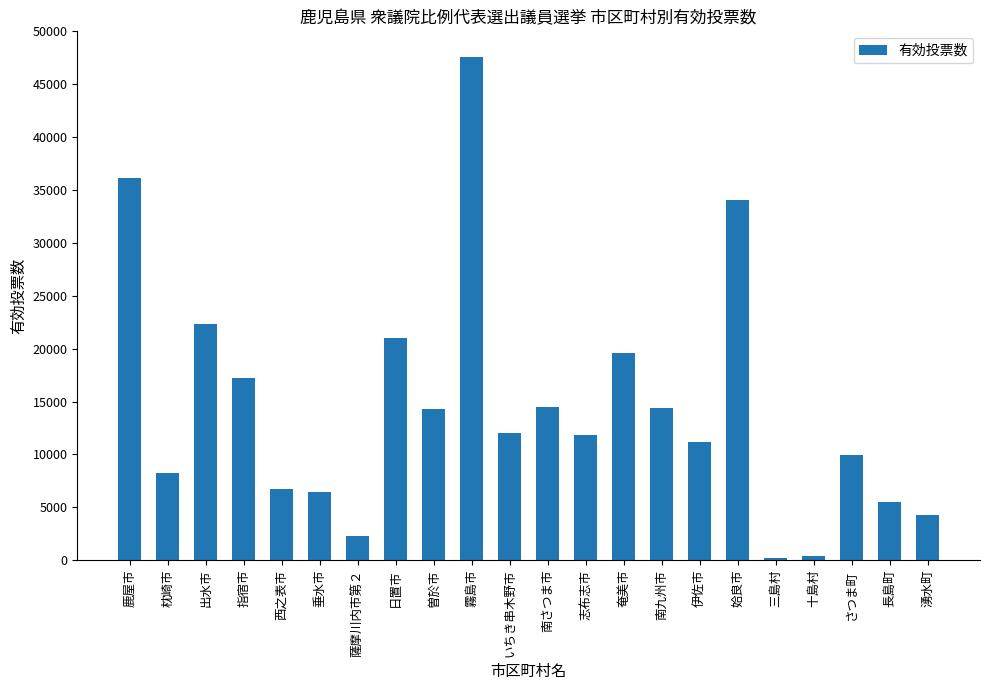

What is the difference between the values at 伊佐市 and 枕崎市?

2949